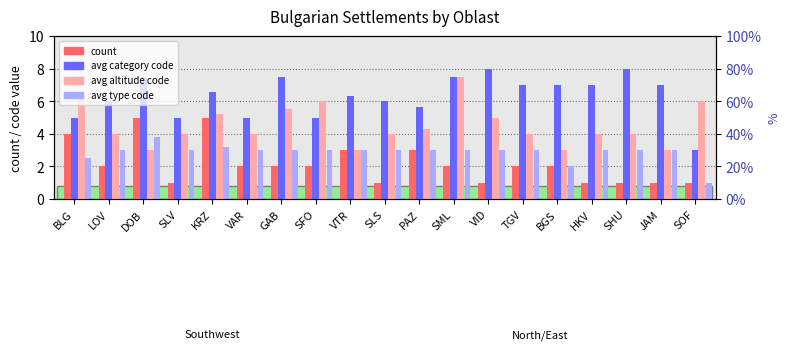

Rank the series by their maximum value, from highest to lowest.

avg category code, avg altitude code, count, avg type code